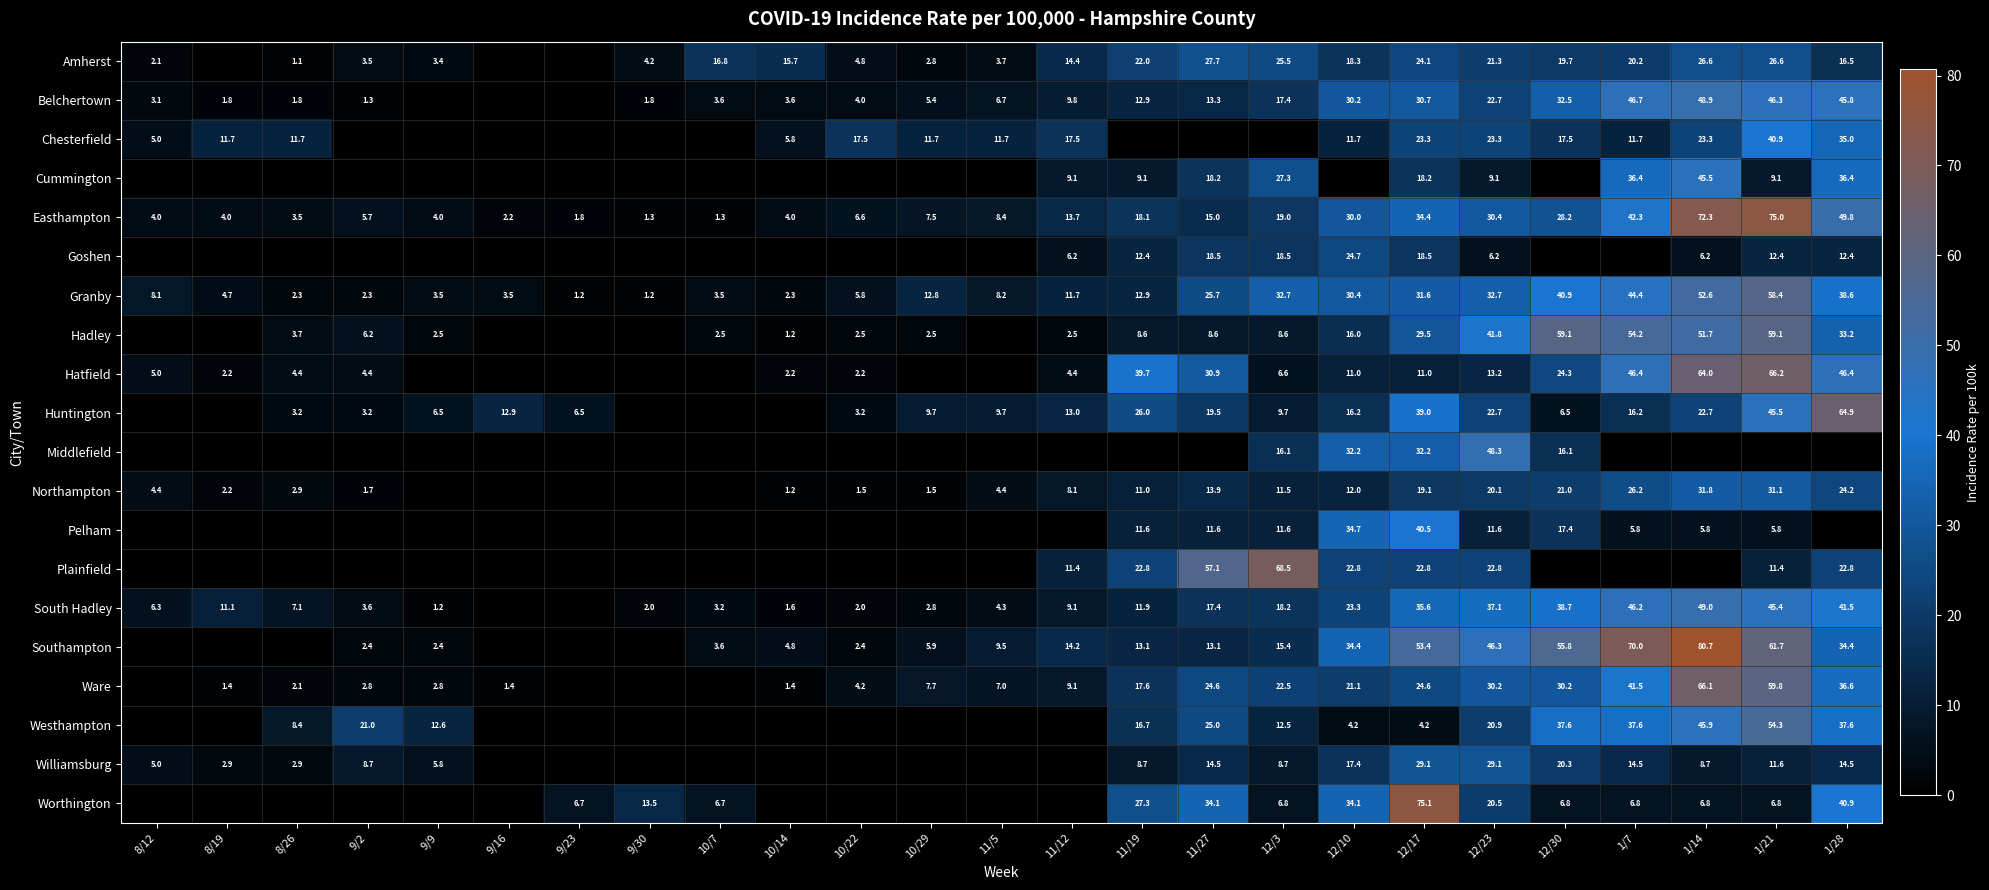

What is the lowest value of the Easthampton series?

1.3